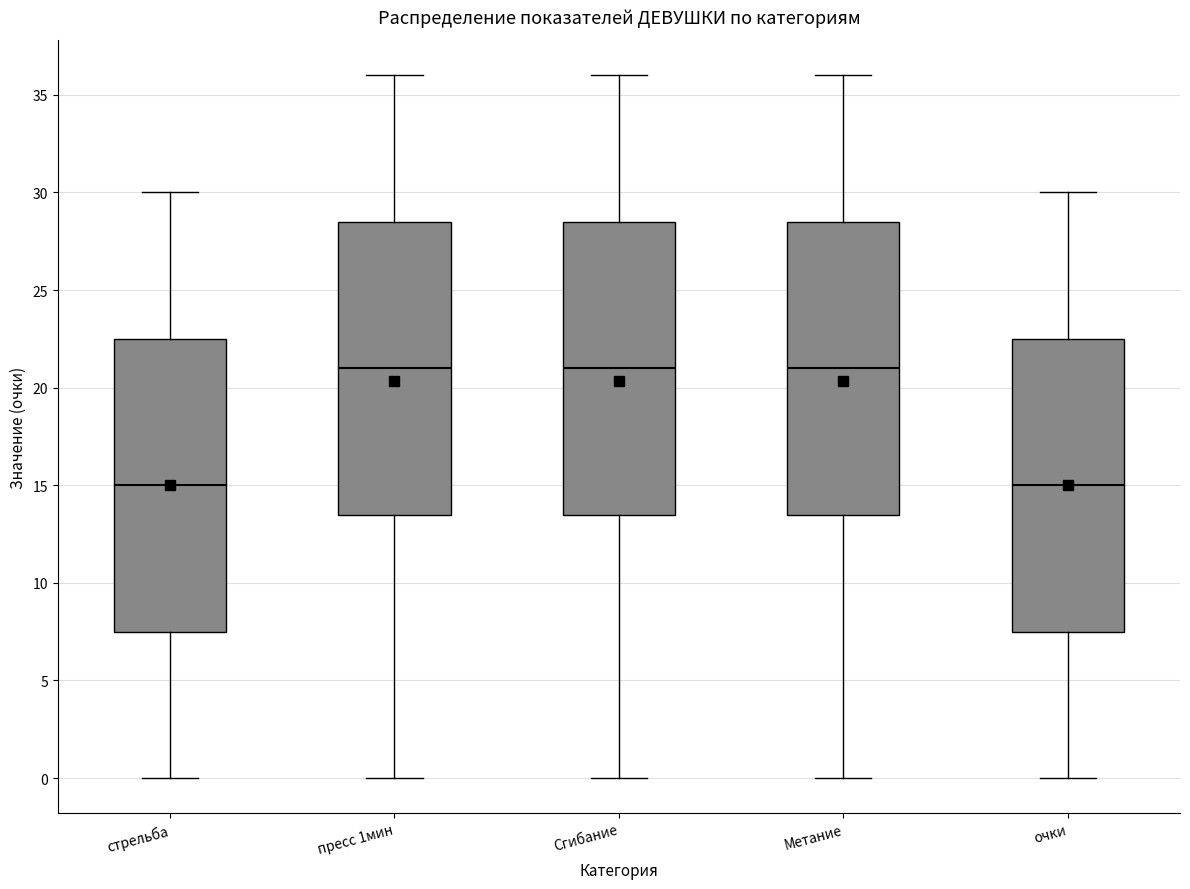

Reading left to right, read every box against the y-axis: the position of its median line, the range the box covers, and the ends of its whiskers. The values are not printed on the chart, so give them approximately, as read against the axis.

стрельба: median 15.0, box 7.5 to 22.5, whiskers 0.0 to 30.0
пресс 1мин: median 21.0, box 13.5 to 28.5, whiskers 0.0 to 36.0
Сгибание: median 21.0, box 13.5 to 28.5, whiskers 0.0 to 36.0
Метание: median 21.0, box 13.5 to 28.5, whiskers 0.0 to 36.0
очки: median 15.0, box 7.5 to 22.5, whiskers 0.0 to 30.0